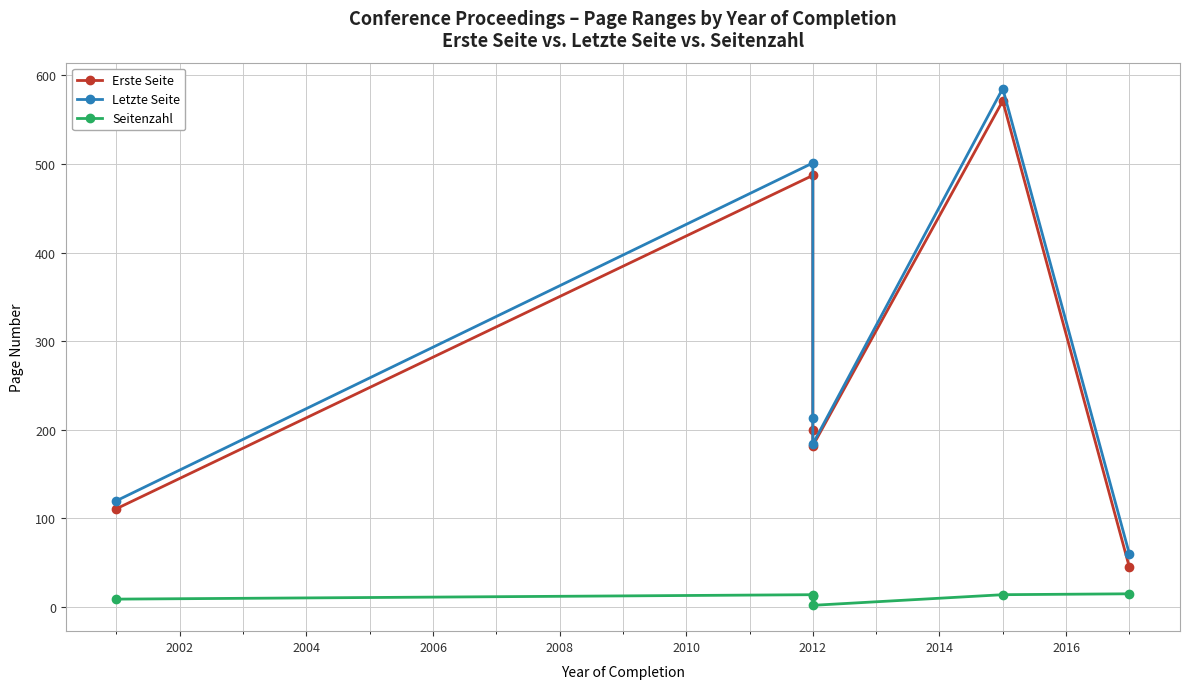

Reading right to left, transcribe all the data shown in this chart.

Erste Seite: 45	571	182	200	487	111
Letzte Seite: 60	585	184	213	501	120
Seitenzahl: 15	14	2	13	14	9